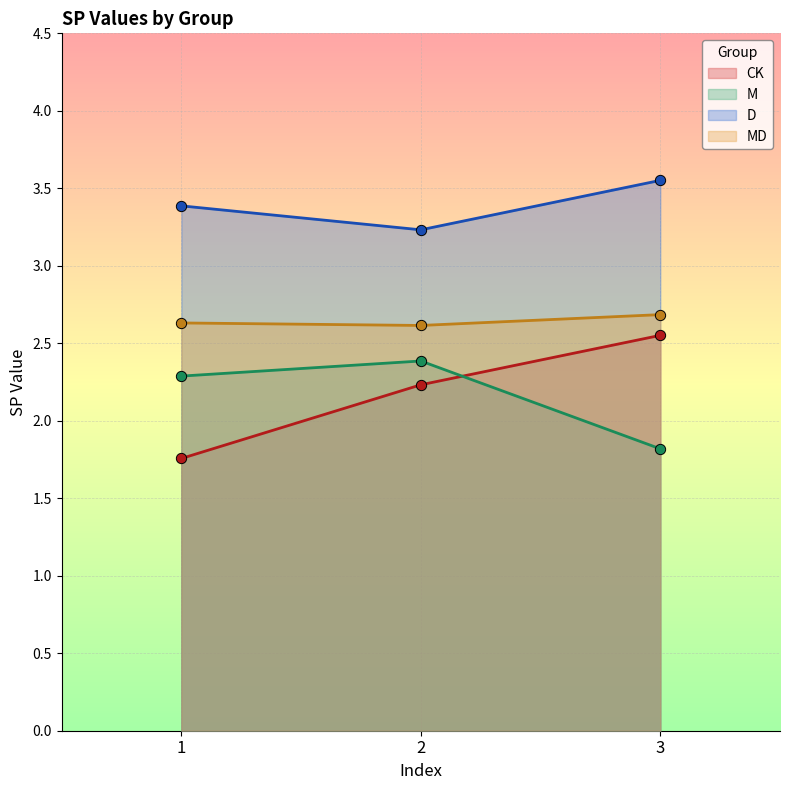

Is the value of M at 2 greater than the value of D at 2?

No